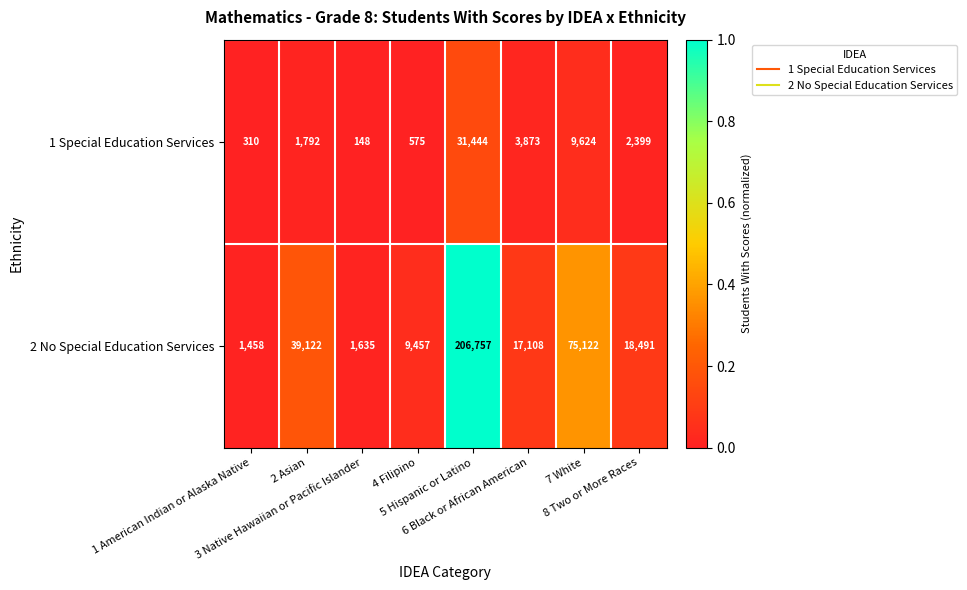

What is the lowest value of the 1 Special Education Services series?

148